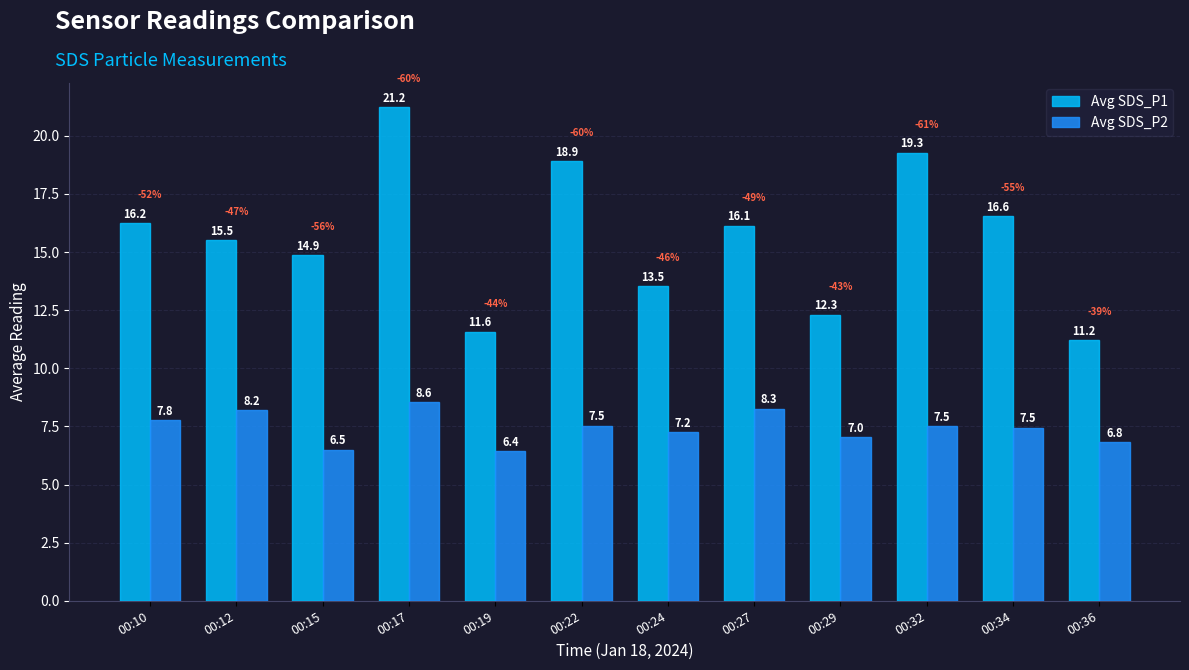

Rank the series by their maximum value, from lowest to highest.

Avg SDS_P2, Avg SDS_P1